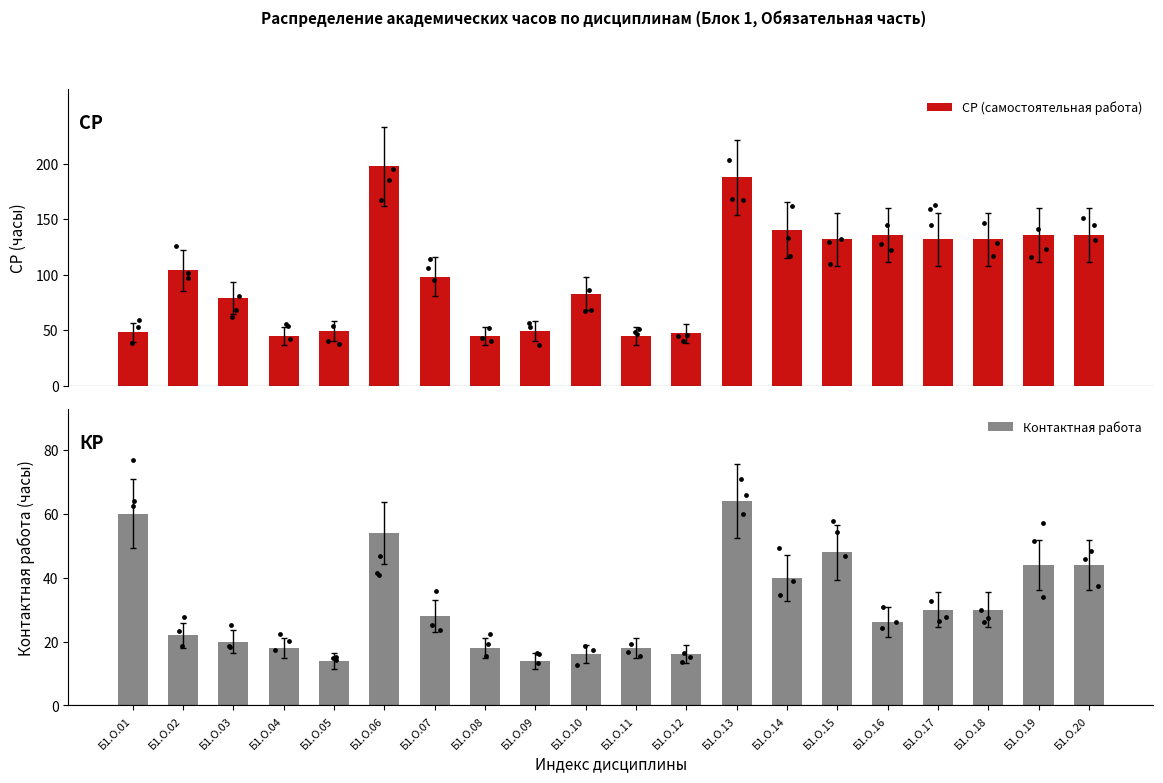

At which category is the sum across all series the highest?

Б1.О.06